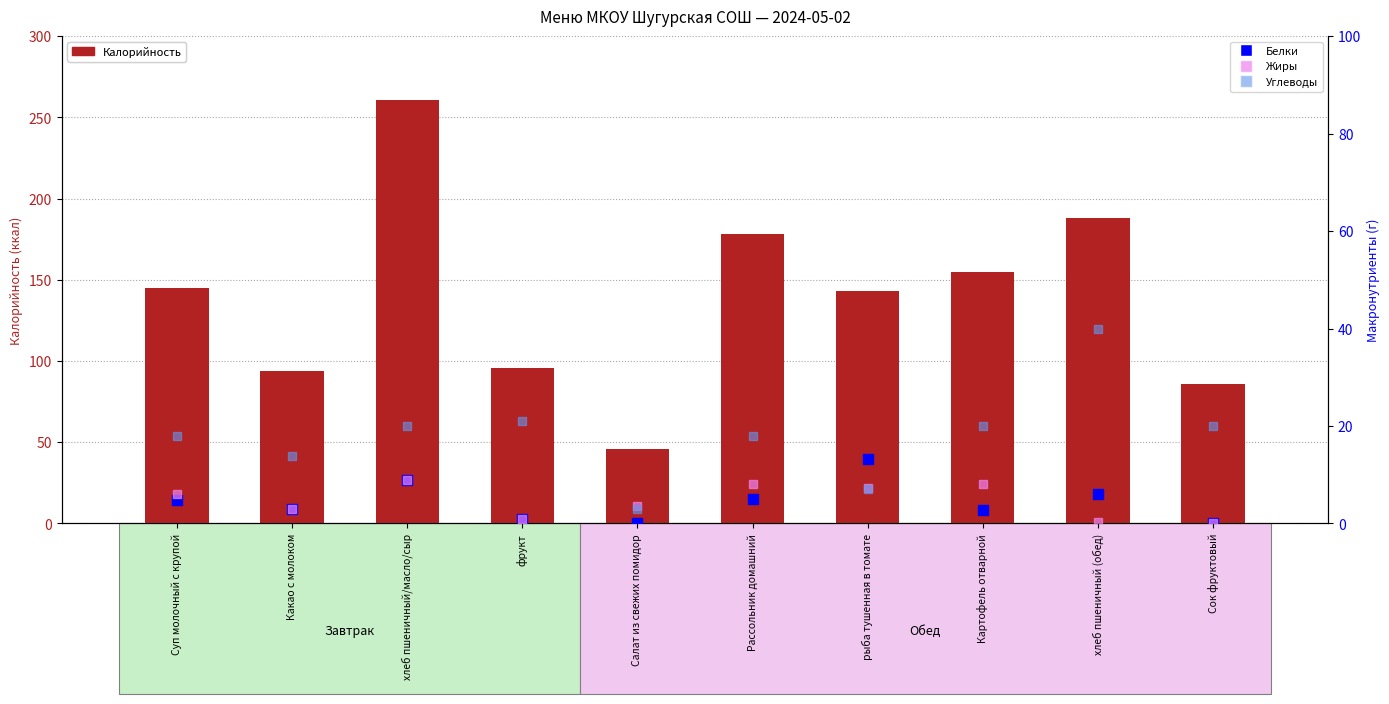

What is the total value across all series at Суп молочный с крупой?

173.8